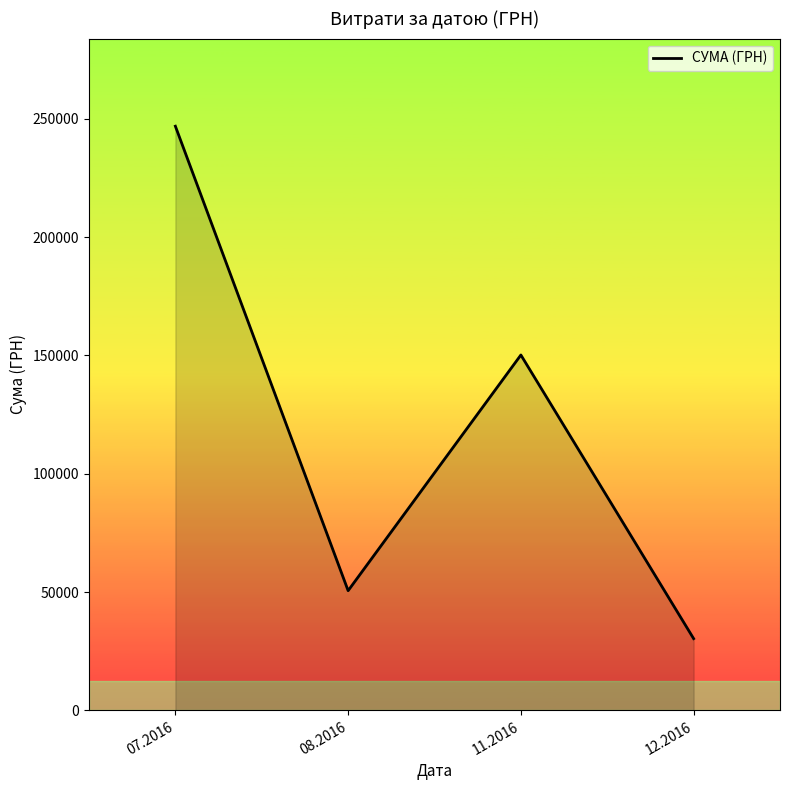

At which category does the data reach its first local valley?

08.2016